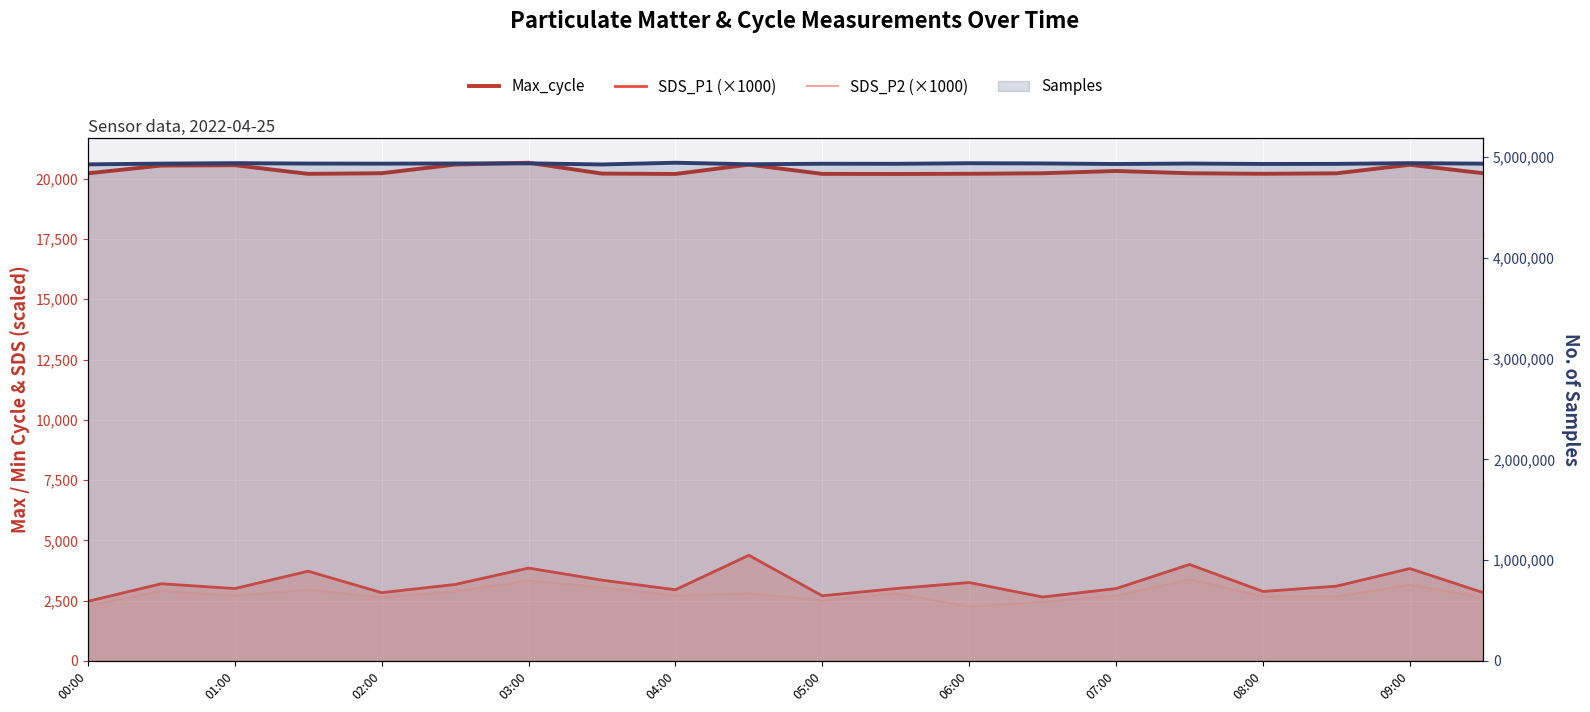

Reading left to right, what are all the values shown in this chart?

Max_cycle: 20222	20543	20559	20199	20226	20586	20661	20211	20195	20582	20199	20195	20202	20225	20319	20225	20202	20222	20576	20226
SDS_P1 (×1000): 2470	3200	3000	3720	2830	3170	3850	3350	2950	4380	2700	3000	3250	2650	3000	4000	2880	3100	3830	2830
SDS_P2 (×1000): 2280	2900	2700	2950	2630	2880	3330	3050	2700	2800	2500	2800	2250	2450	2700	3380	2670	2670	3150	2630